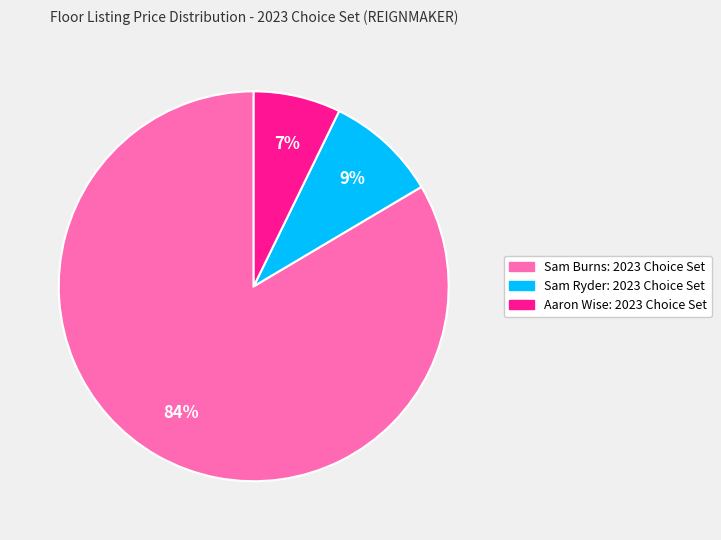

Which slice is the smallest?

Aaron Wise: 2023 Choice Set